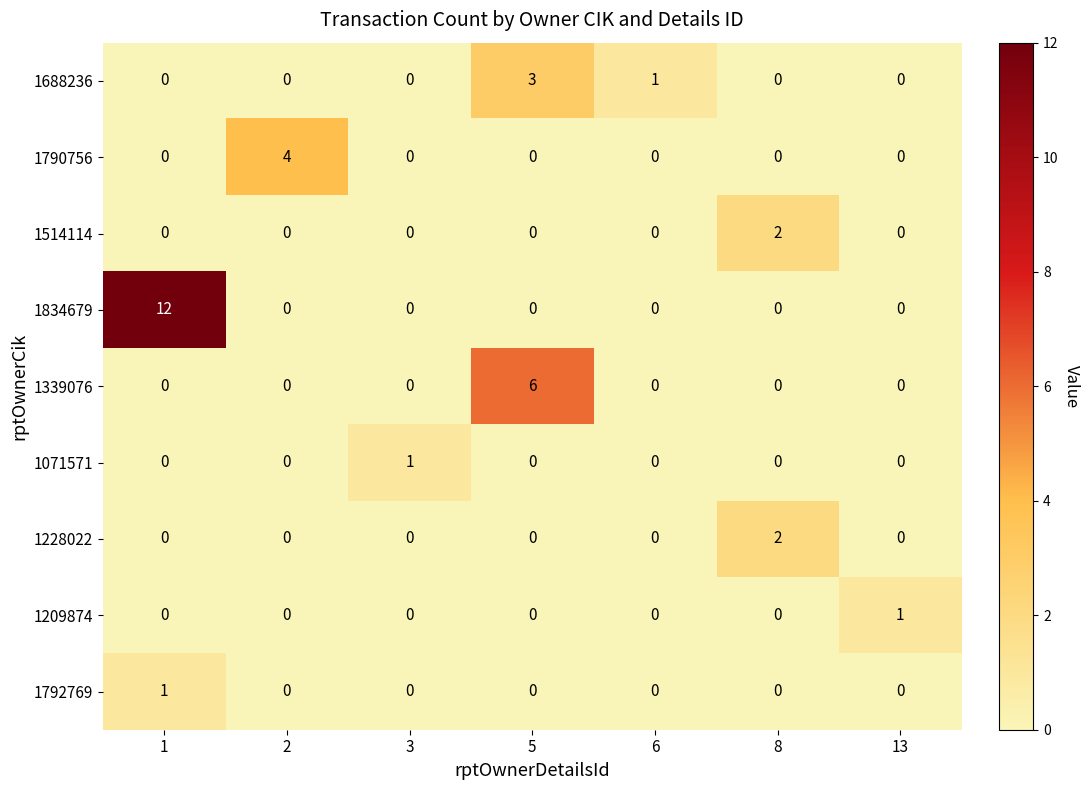

The value of 1790756 at 1 is 0. True or false?

True